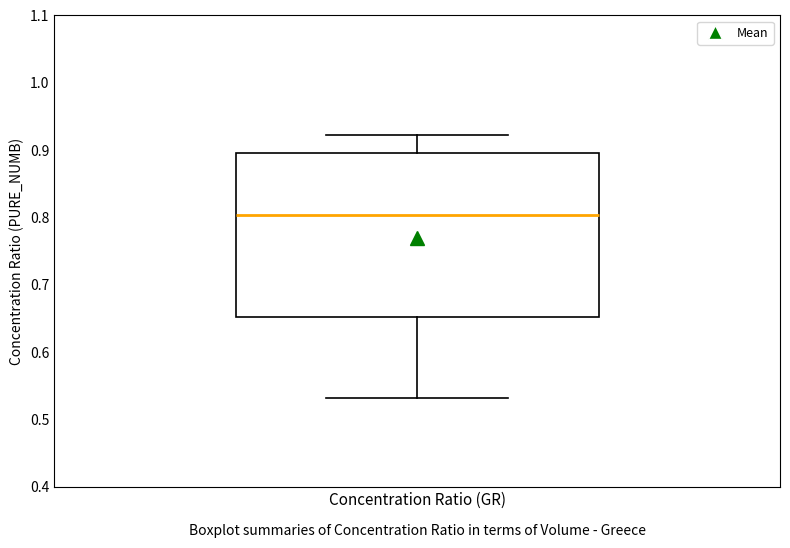

Where does the upper whisker of the box for Concentration Ratio (GR) end on the y-axis? The values are not printed on the chart, so give them approximately, as read against the axis.

0.92